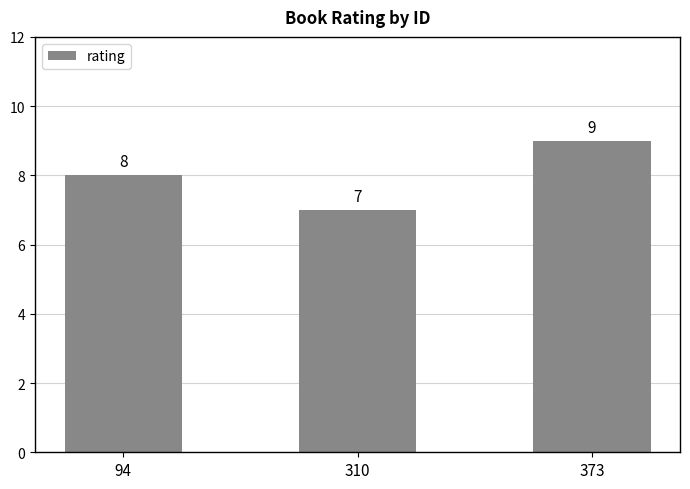

How many bars are there in total?

3